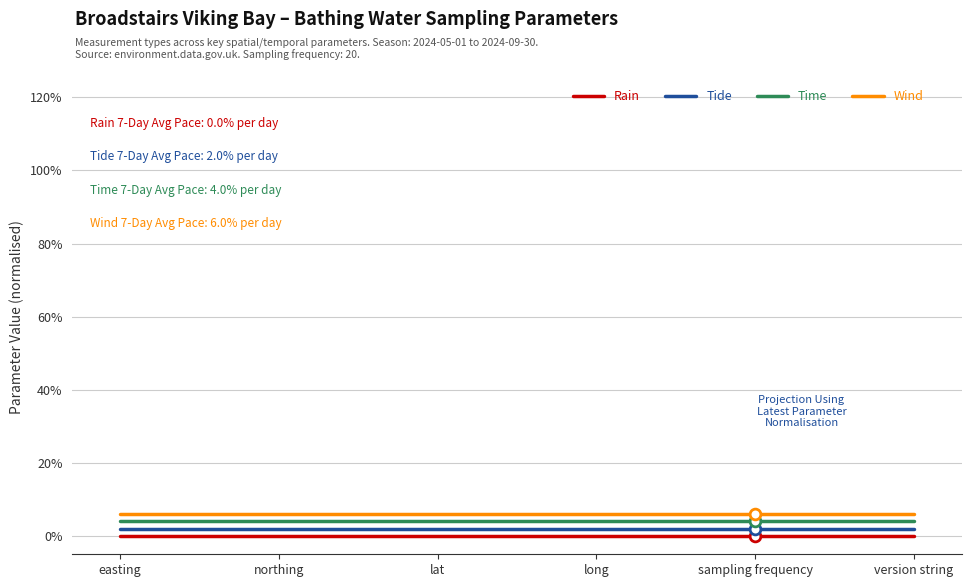

What are all the series names shown in the legend?

Rain, Tide, Time, Wind